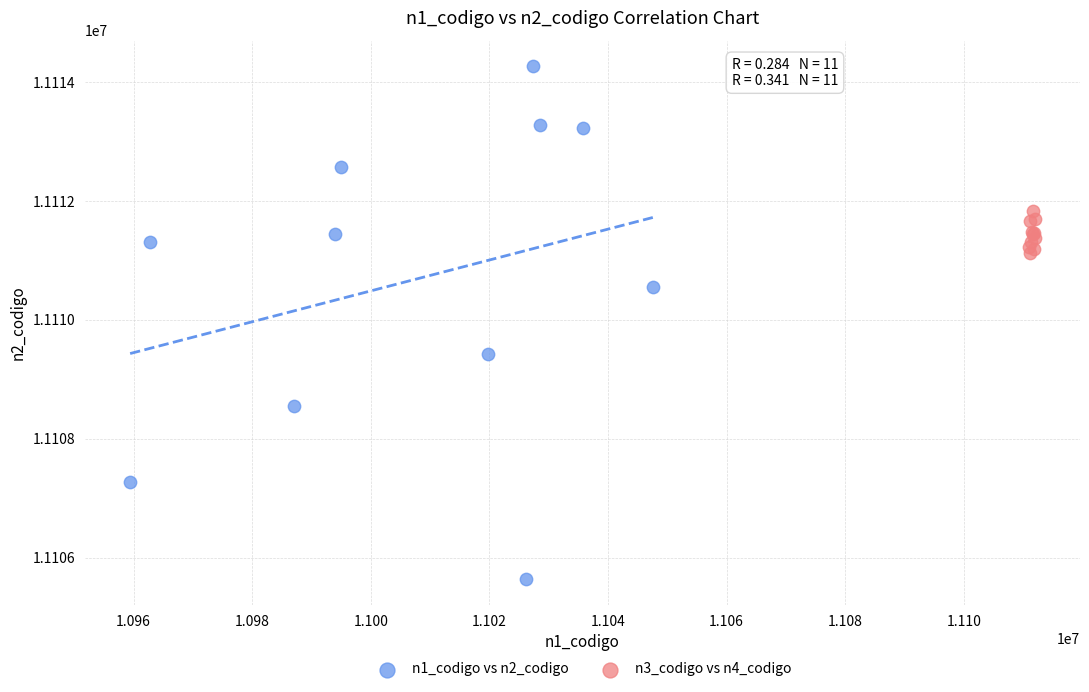

Which series contains the lowest Y value?

n1_codigo vs n2_codigo